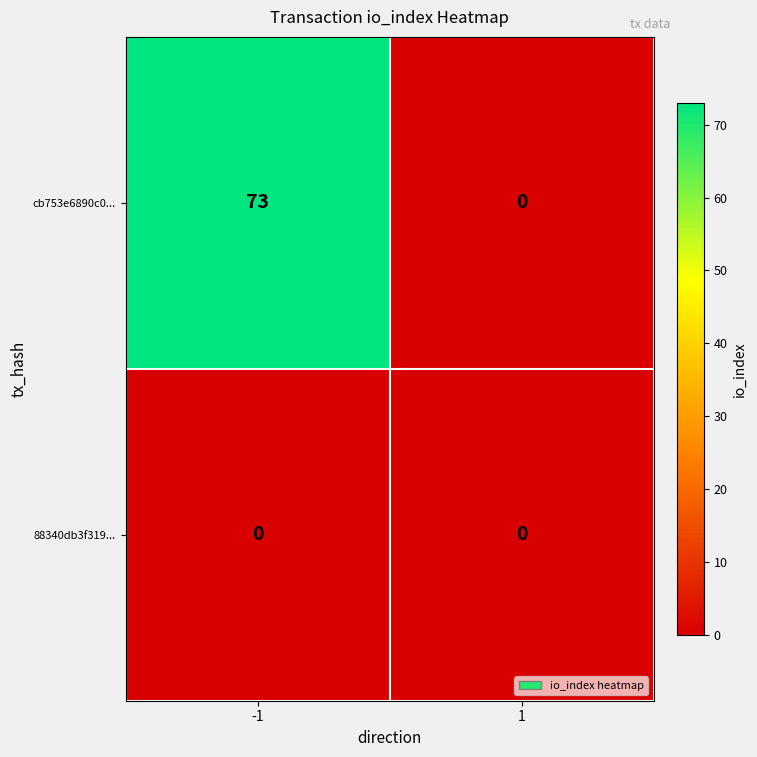

Which series has the largest total across all categories?

cb753e6890c0...